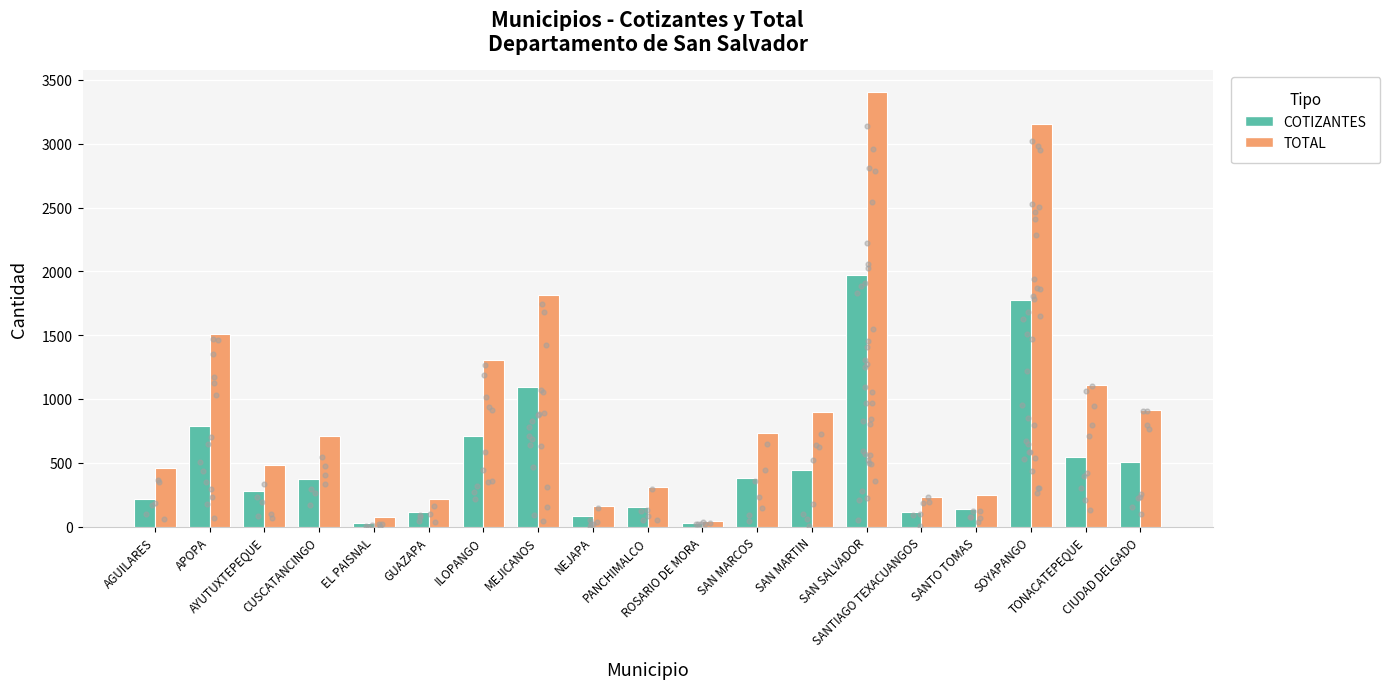

What is the total value across all series at GUAZAPA?

330